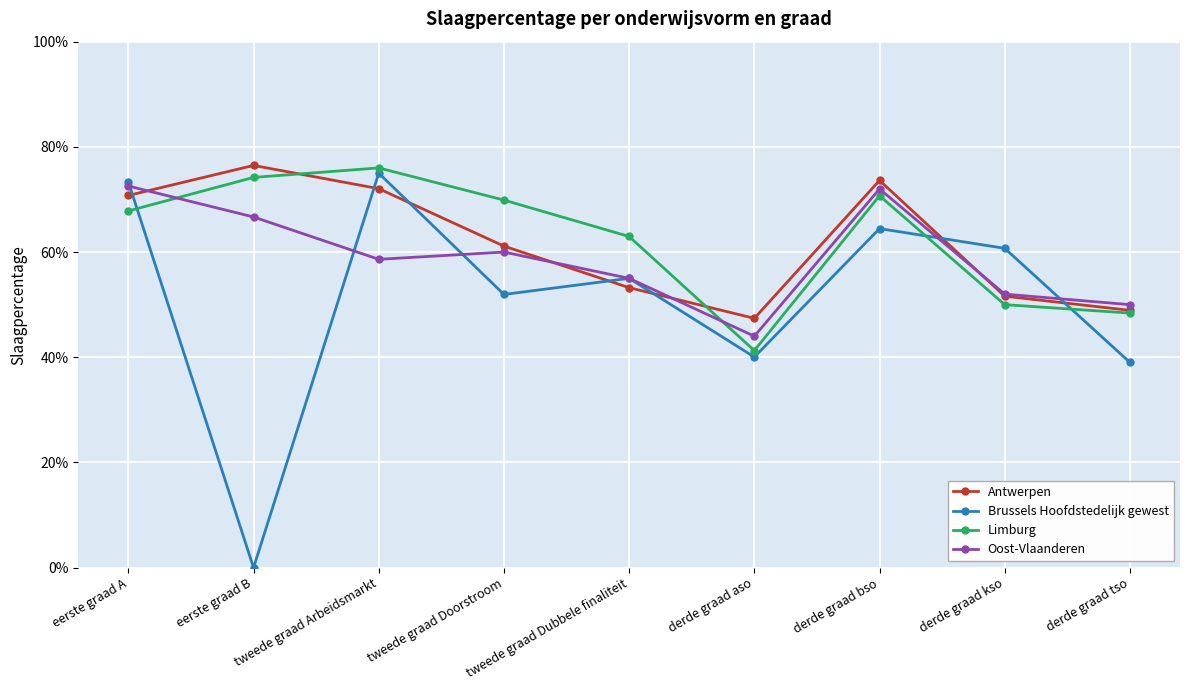

What are all the series names shown in the legend?

Antwerpen, Brussels Hoofdstedelijk gewest, Limburg, Oost-Vlaanderen